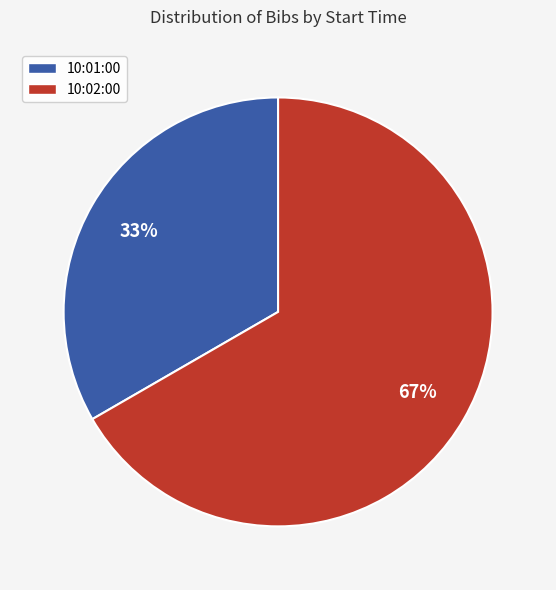

Does 10:01:00 represent more than half of the total?

No